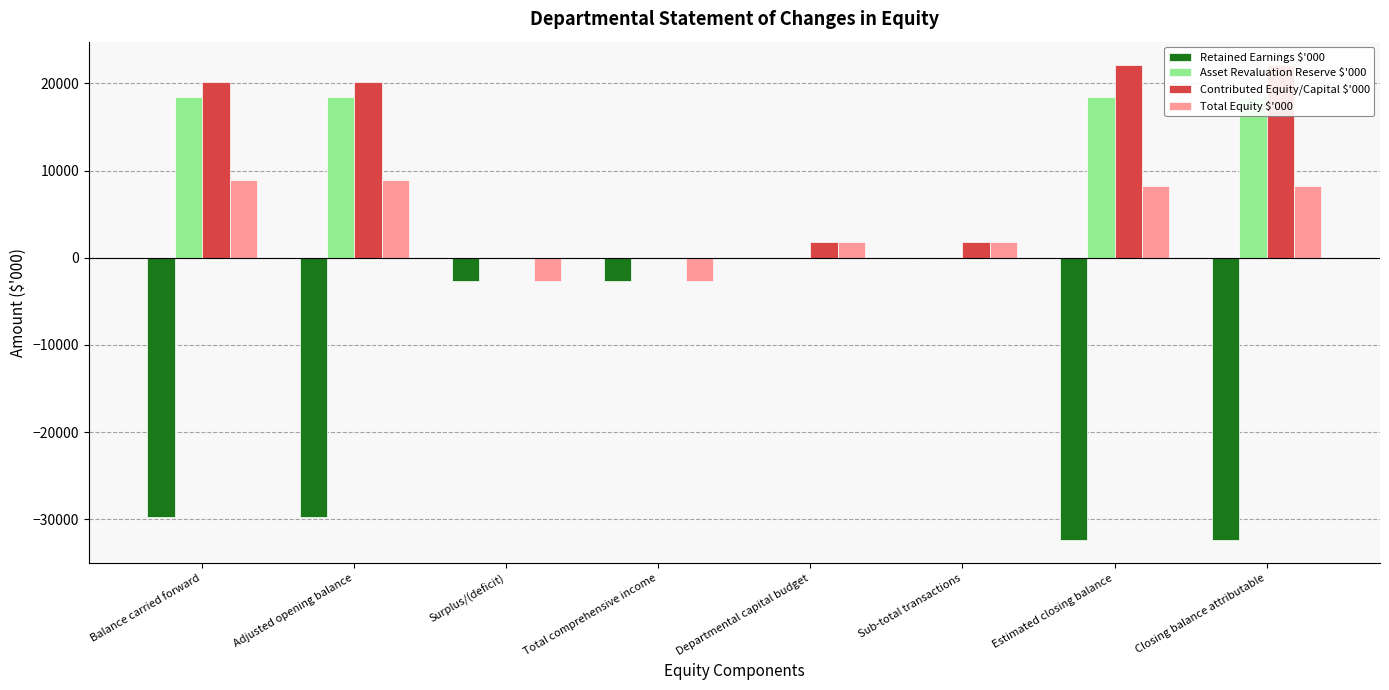

Between Adjusted opening balance and Closing balance attributable, which series saw the biggest shift?

Retained Earnings $'000